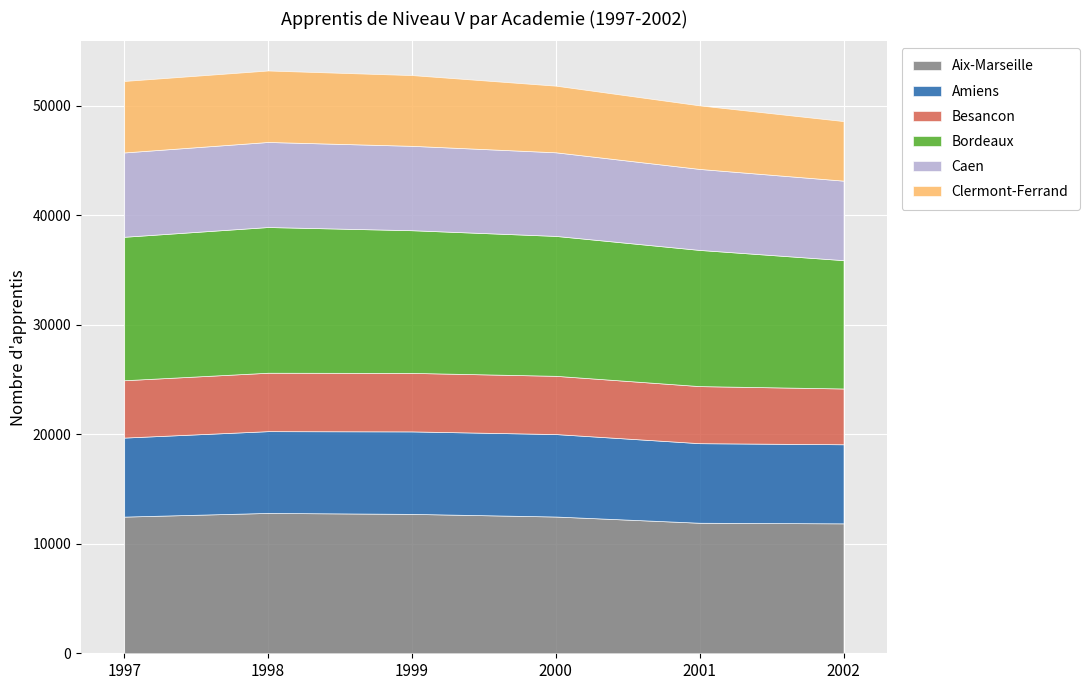

The Clermont-Ferrand series shows 6525 at 1997. True or false?

True